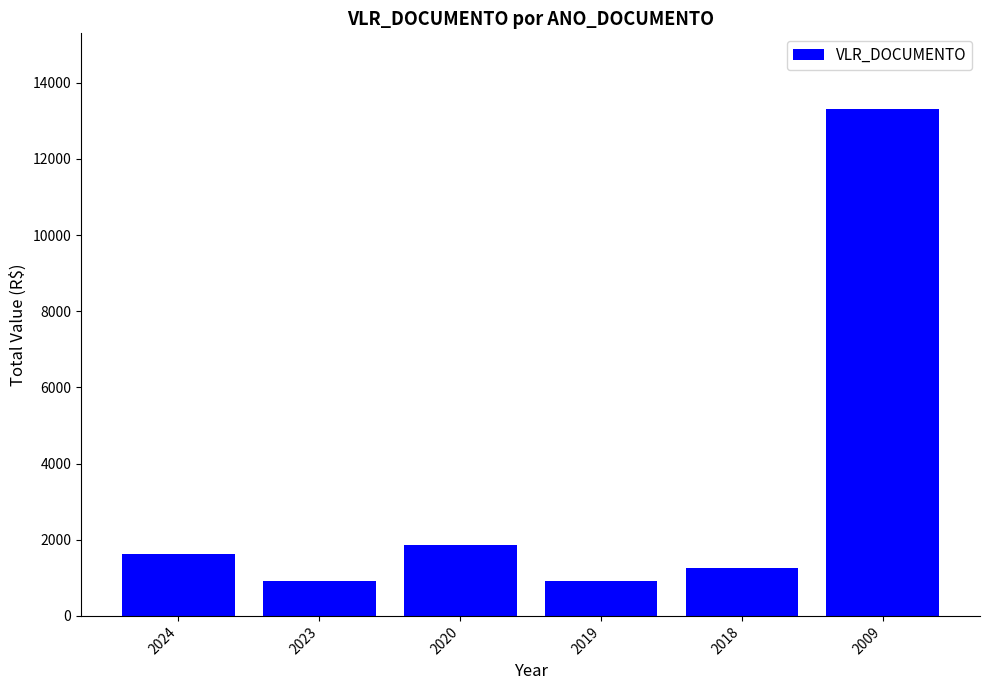

Approximately how many times larger is the value at 2024 compared to 2018?

1.3